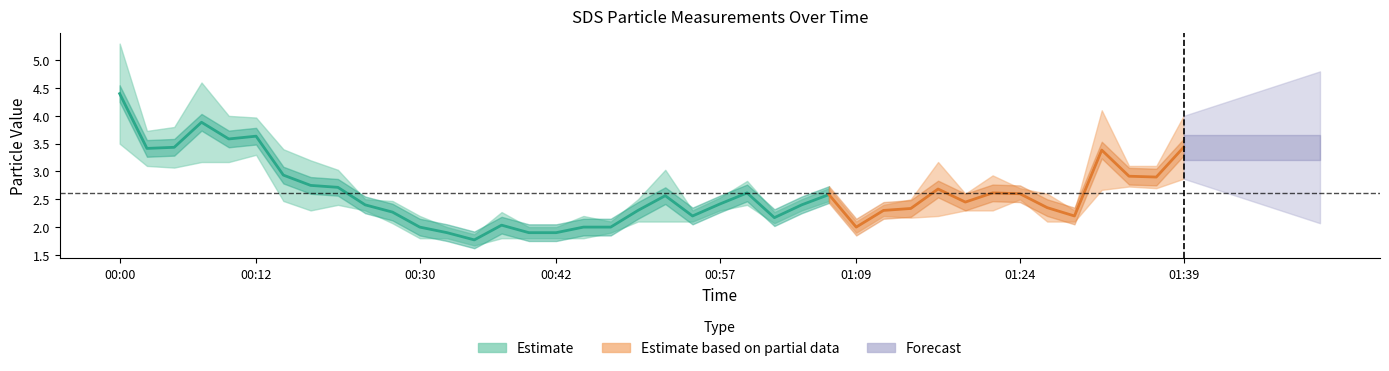

What is the spread (max minus min) of values at 2021/12/28 01:07?

0.2